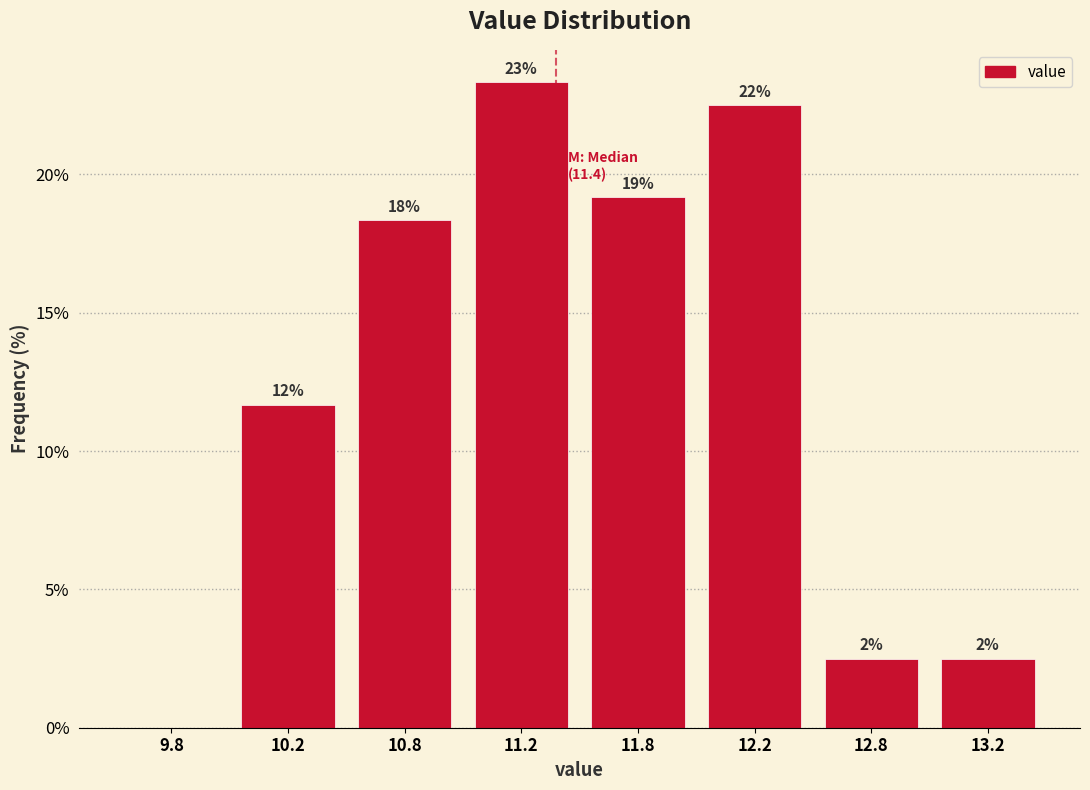

Are the bars horizontal?

No